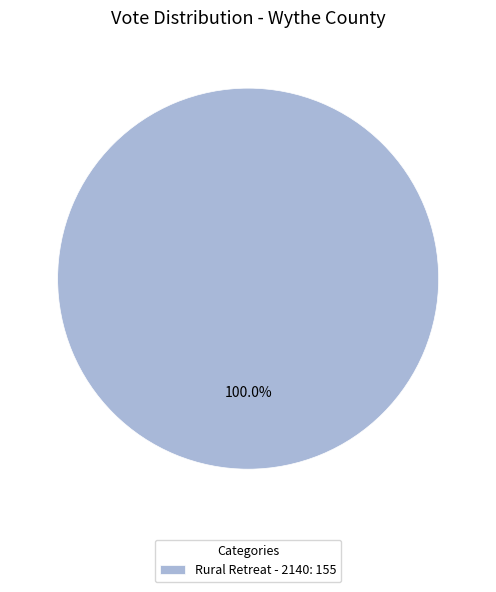

Rank the categories by value from highest to lowest.

Rural Retreat - 2140: 155